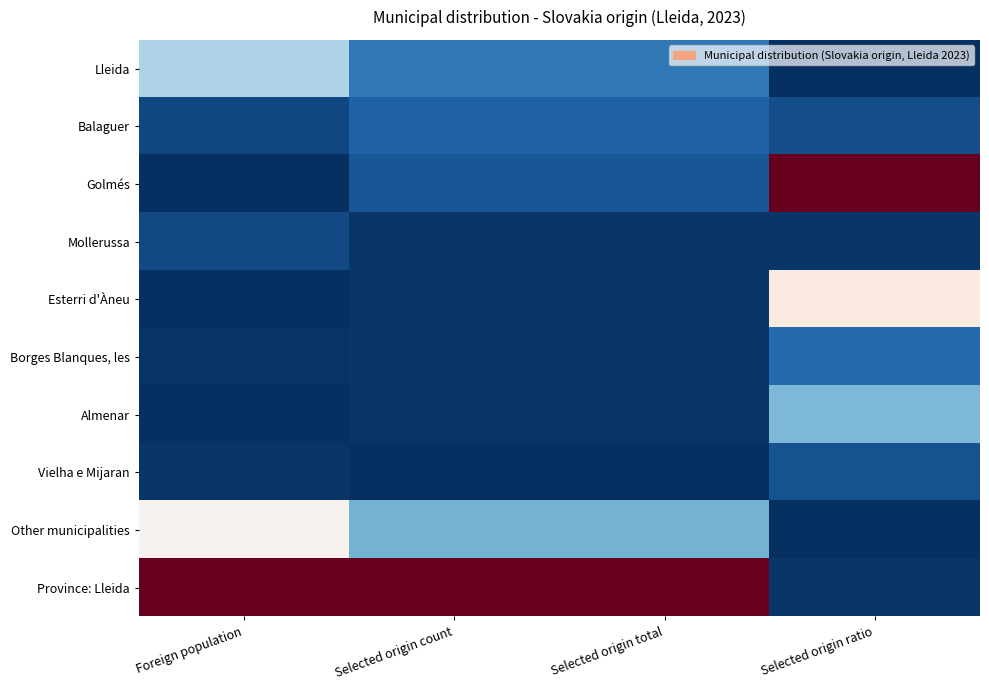

What is the maximum value shown in the chart?

1.0